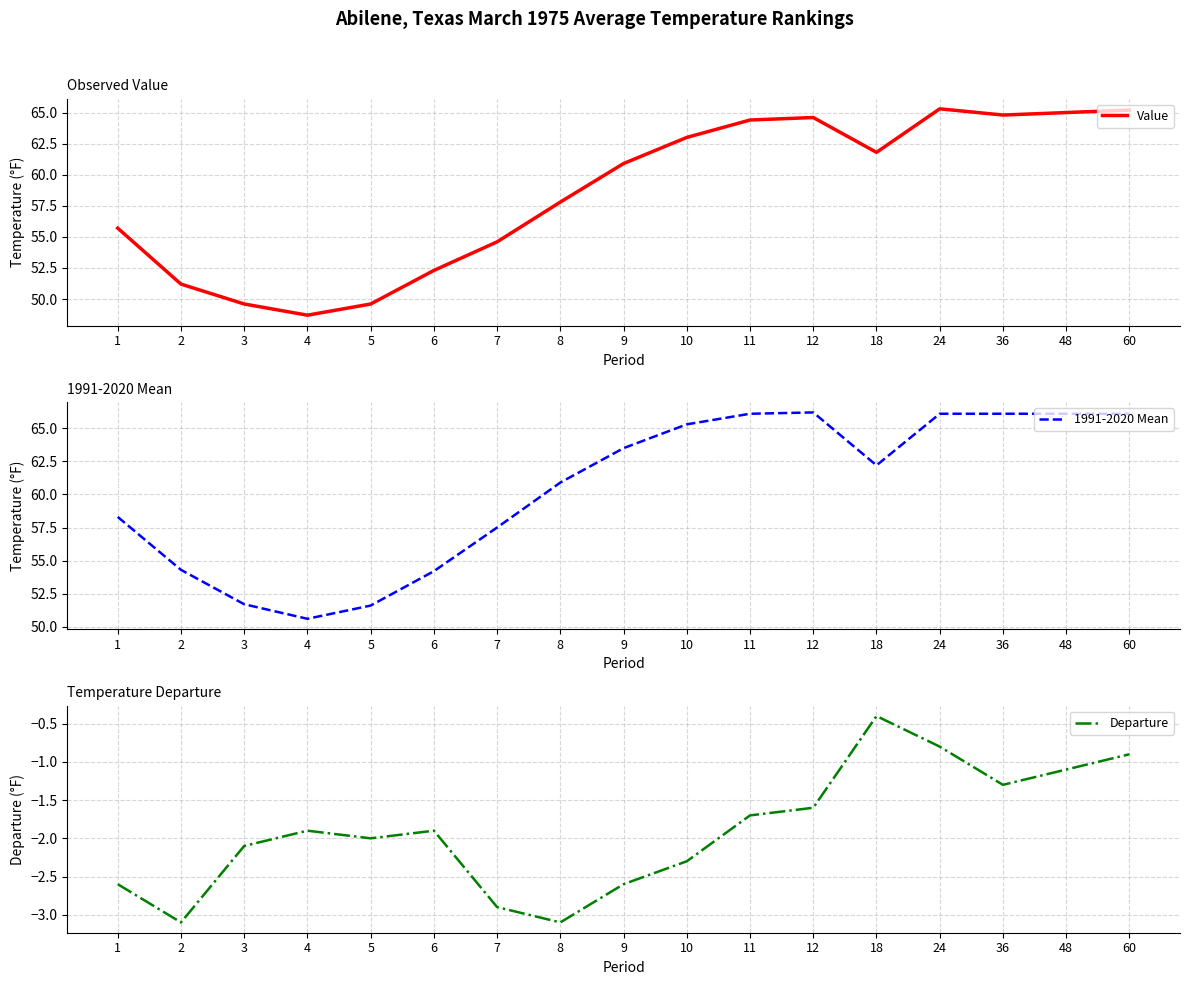

What is the difference between the highest and lowest values at 12?

67.8